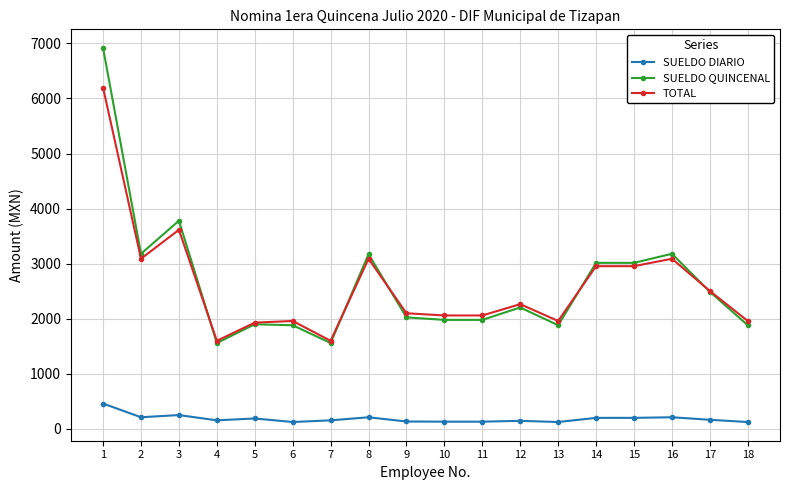

What is the maximum value shown in the chart?

6915.0